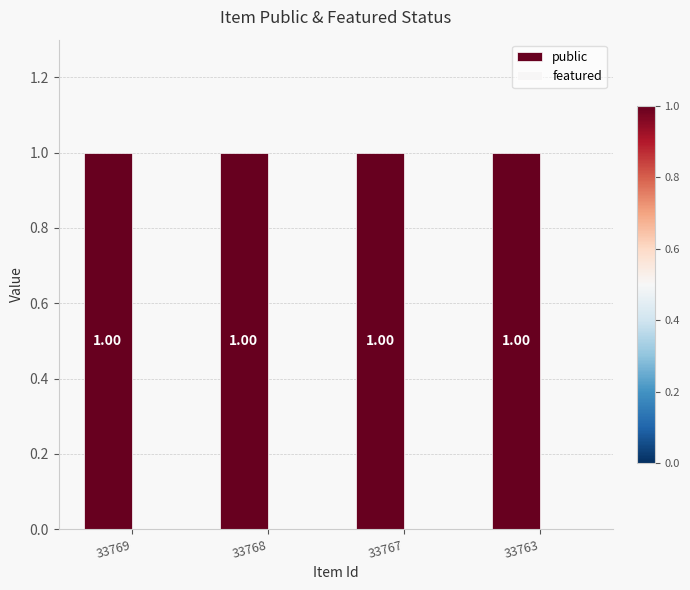

How many bars are there in each group?

2